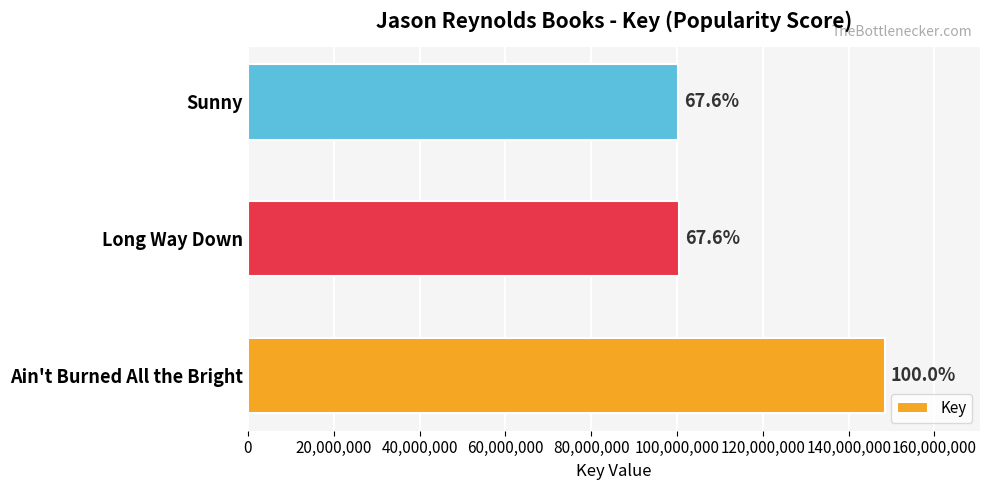

Does the chart contain any negative values?

No